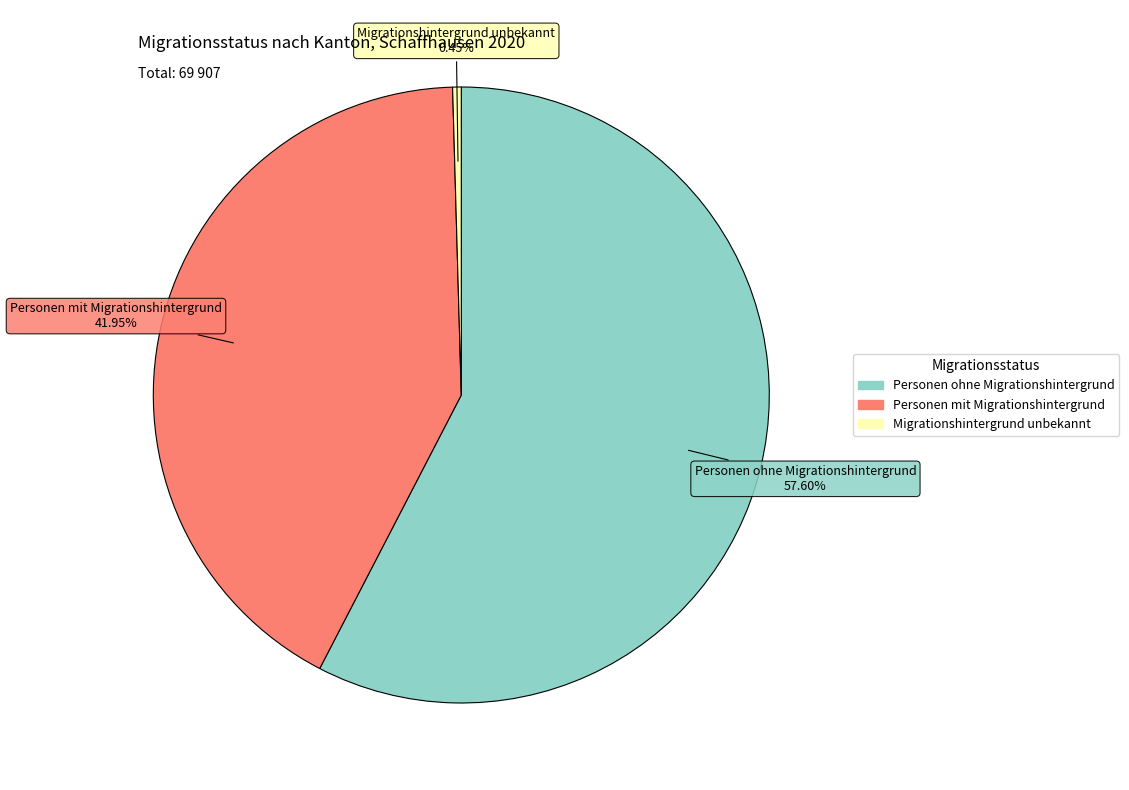

What is the smallest slice in the pie chart?

Migrationshintergrund unbekannt